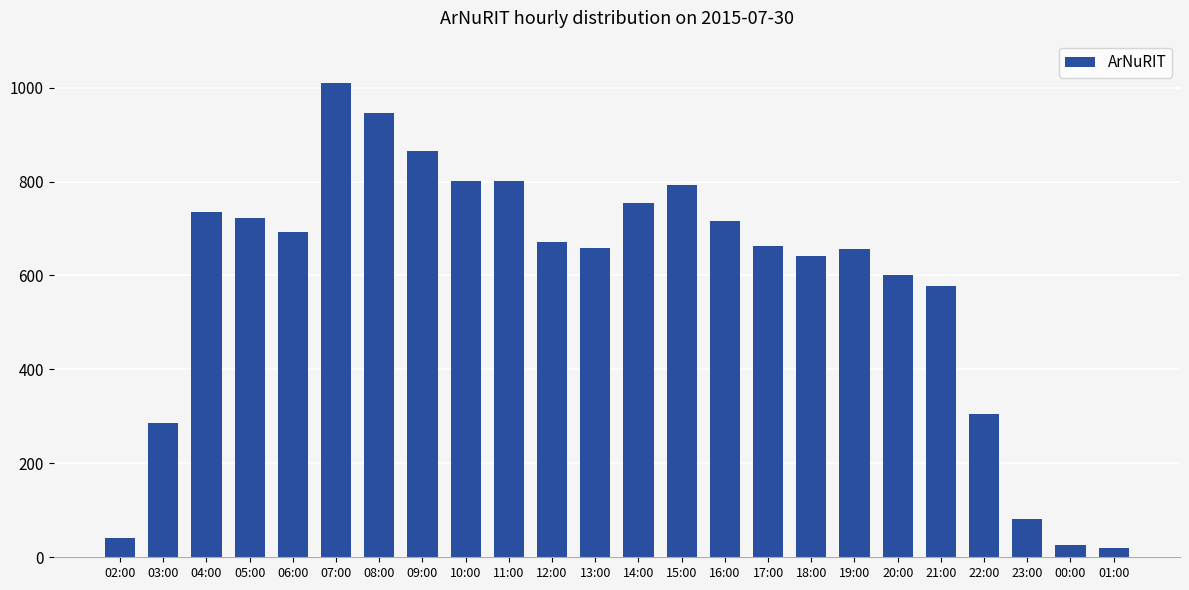

The value at 20:00 is 602. True or false?

True